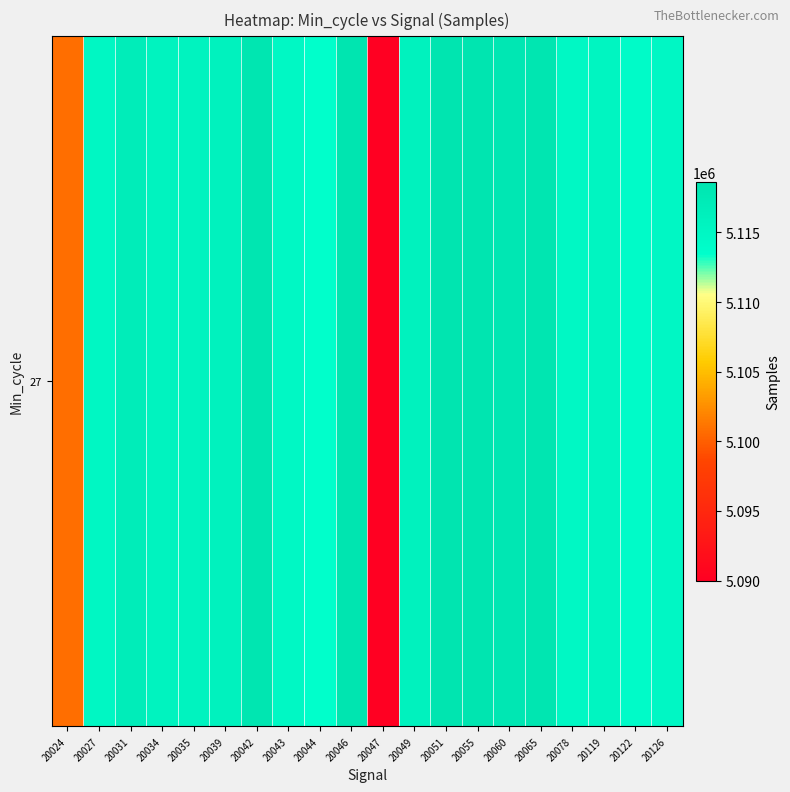

Reading left to right, what are all the values shown in this chart?

5100764	5114968	5116935	5115650	5115793	5115885	5118194	5114705	5113390	5118615	5089998	5115905	5118399	5118449	5118041	5118210	5114724	5115344	5114103	5114836